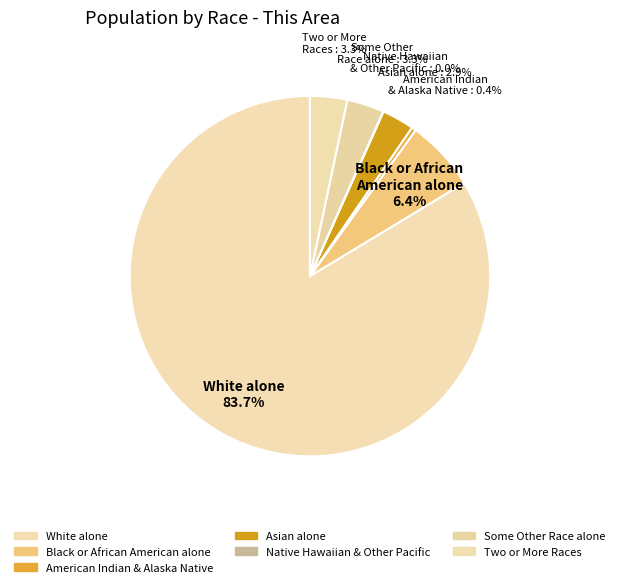

Does any single category account for the majority?

Yes